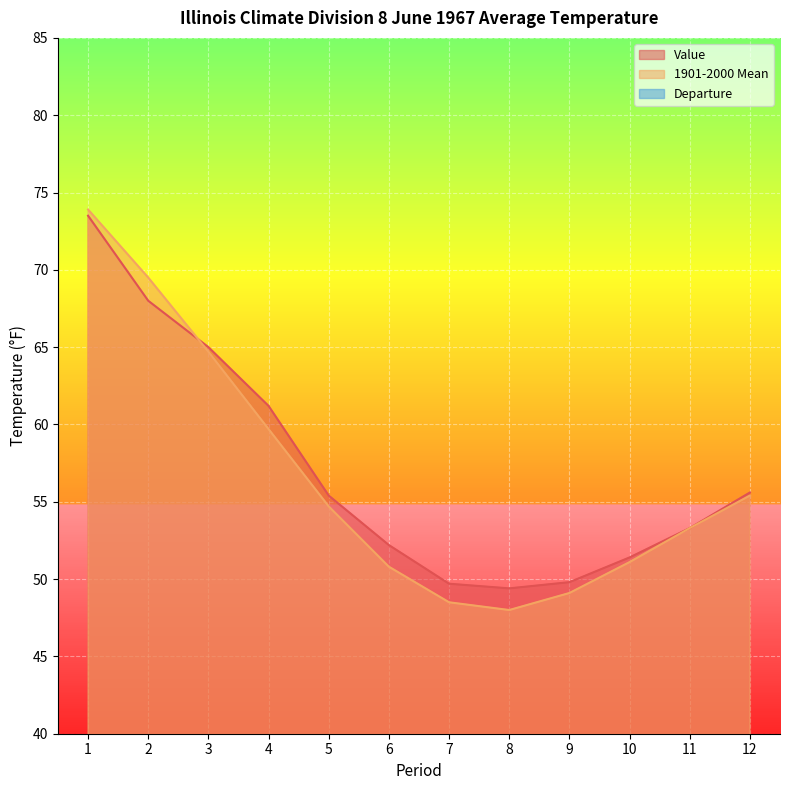

Reading left to right, transcribe all the data shown in this chart.

Value: 1=73.5	2=68.0	3=65.0	4=61.2	5=55.4	6=52.2	7=49.7	8=49.4	9=49.8	10=51.4	11=53.3	12=55.6
1901-2000 Mean: 1=73.9	2=69.5	3=64.7	4=59.7	5=54.7	6=50.8	7=48.5	8=48.0	9=49.1	10=51.1	11=53.3	12=55.4
Departure: 1=0.4	2=1.5	3=0.3	4=1.5	5=0.7	6=1.4	7=1.2	8=1.4	9=0.7	10=0.3	11=0.0	12=0.2